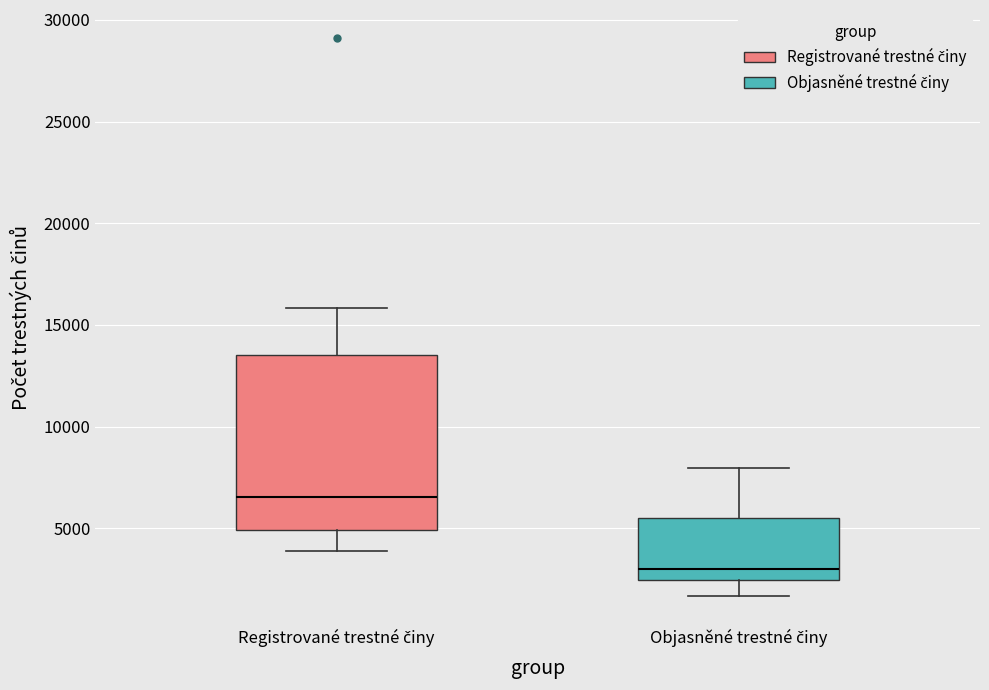

Reading left to right, read every box against the y-axis: the position of its median line, the range the box covers, and the ends of its whiskers. The values are not printed on the chart, so give them approximately, as read against the axis.

Registrované trestné činy: median 6500, box 5000 to 13500, whiskers 4000 to 16000
Objasněné trestné činy: median 3000, box 2500 to 5500, whiskers 1500 to 8000